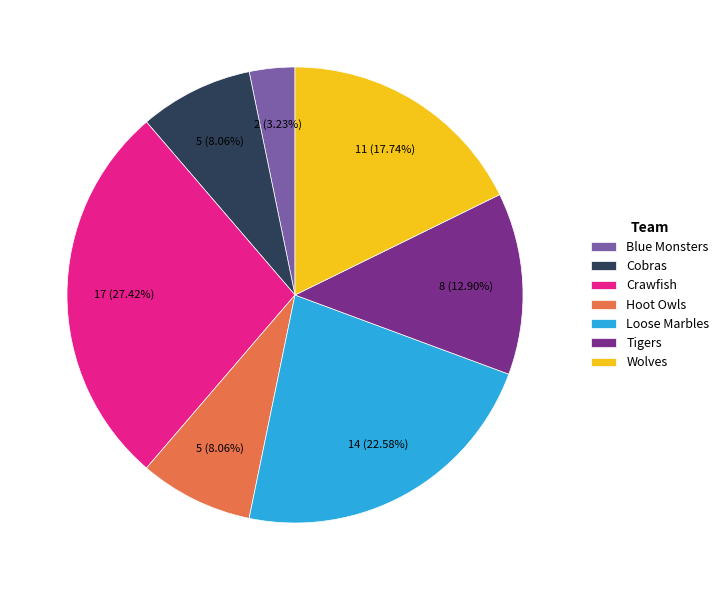

Which category has the biggest portion of the pie?

Crawfish